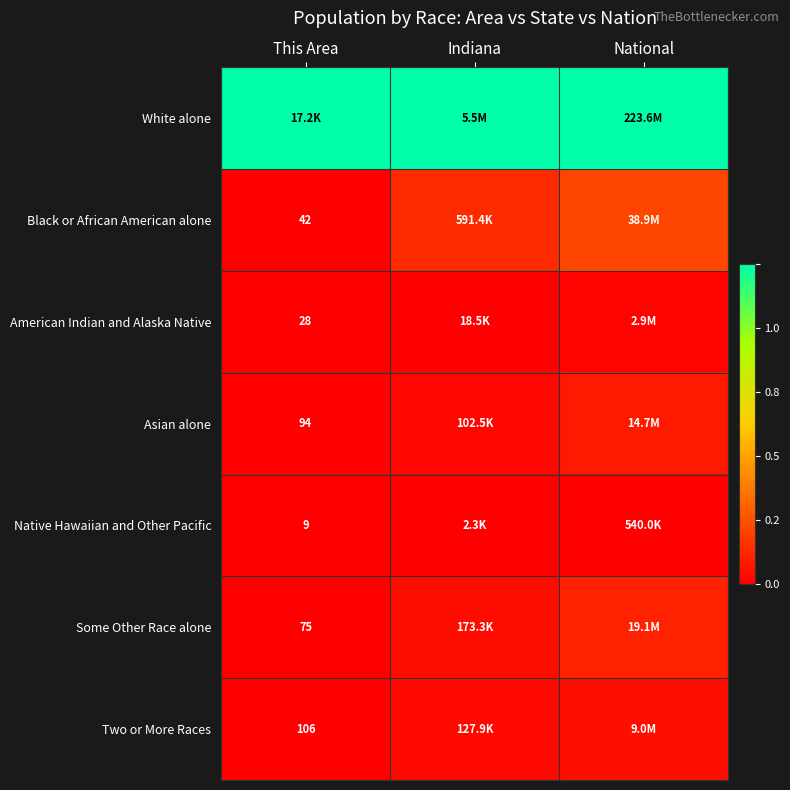

List the series in order of their peak value, highest first.

White alone, Black or African American alone, Some Other Race alone, Asian alone, Two or More Races, American Indian and Alaska Native, Native Hawaiian and Other Pacific